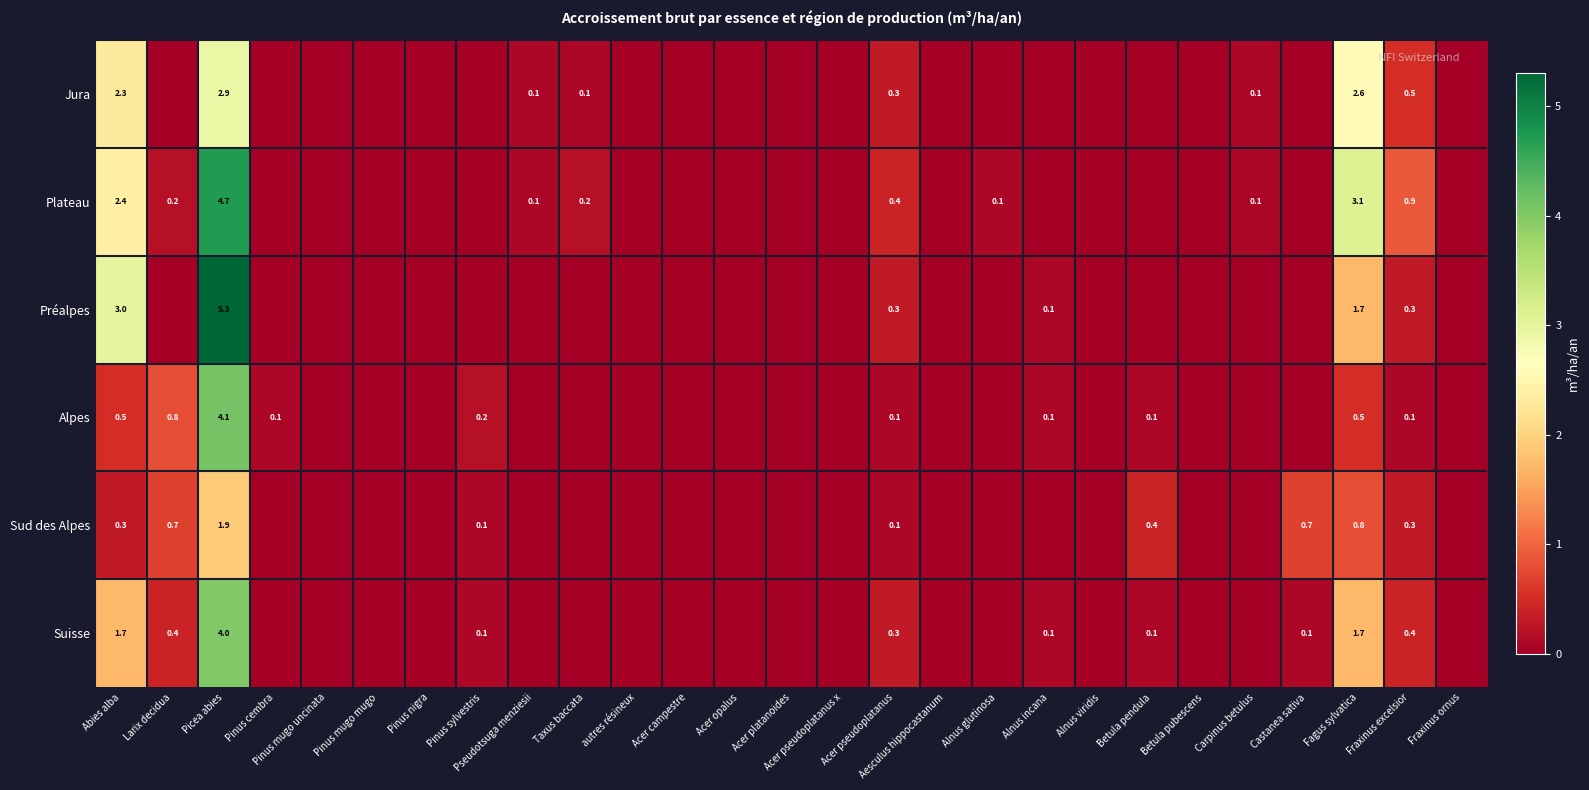

Is it true that Jura equals 2.9 at Picea abies?

True